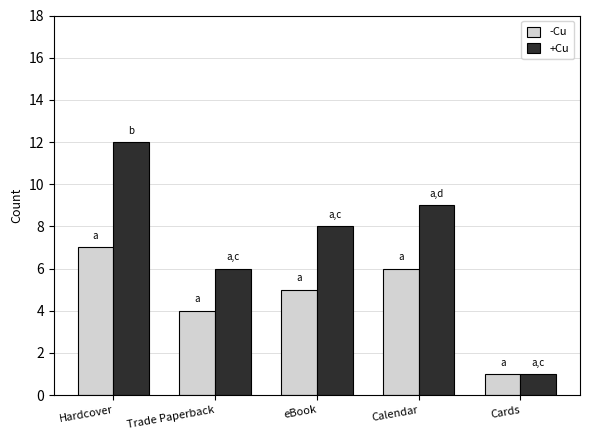

Rank the categories by -Cu value from highest to lowest.

Hardcover, Calendar, eBook, Trade Paperback, Cards